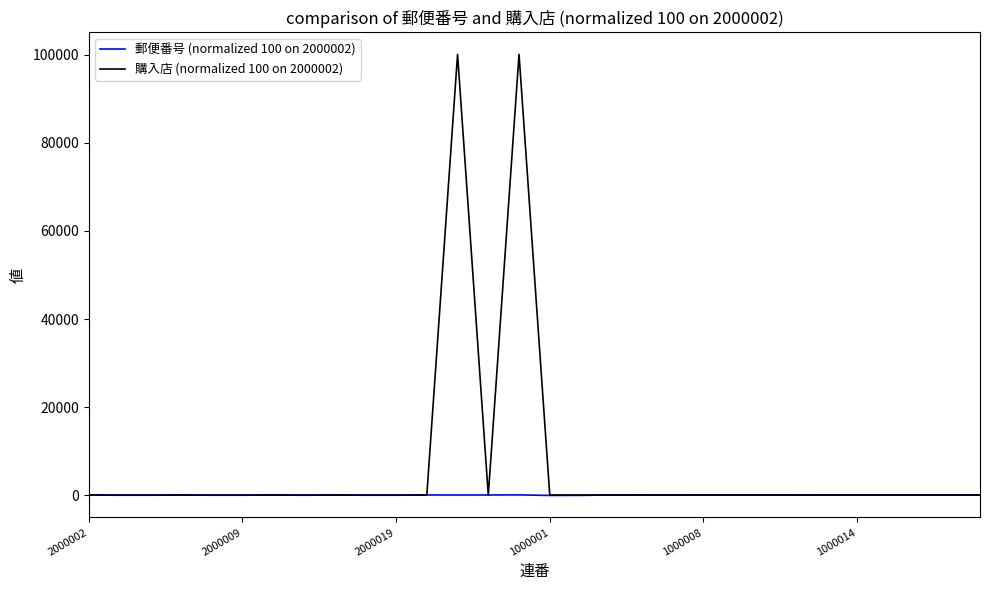

Which series has the largest total across all categories?

購入店 (normalized 100 on 2000002)